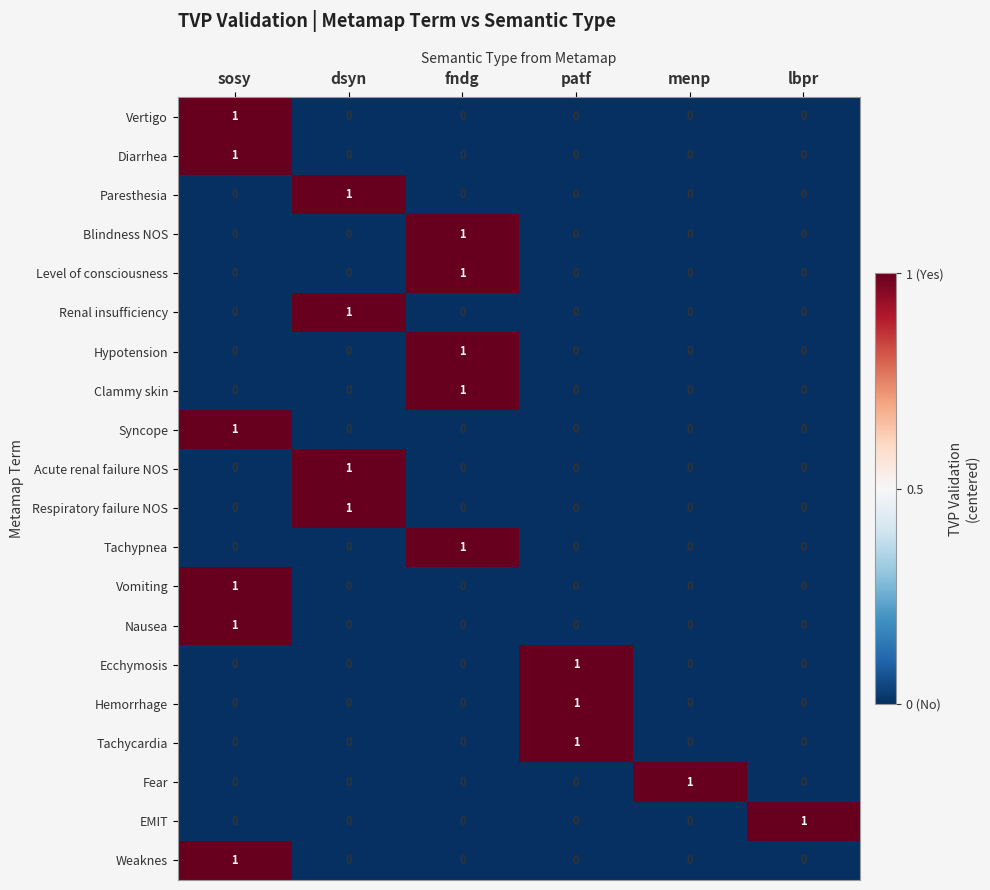

The value of Paresthesia at patf is 0. True or false?

True